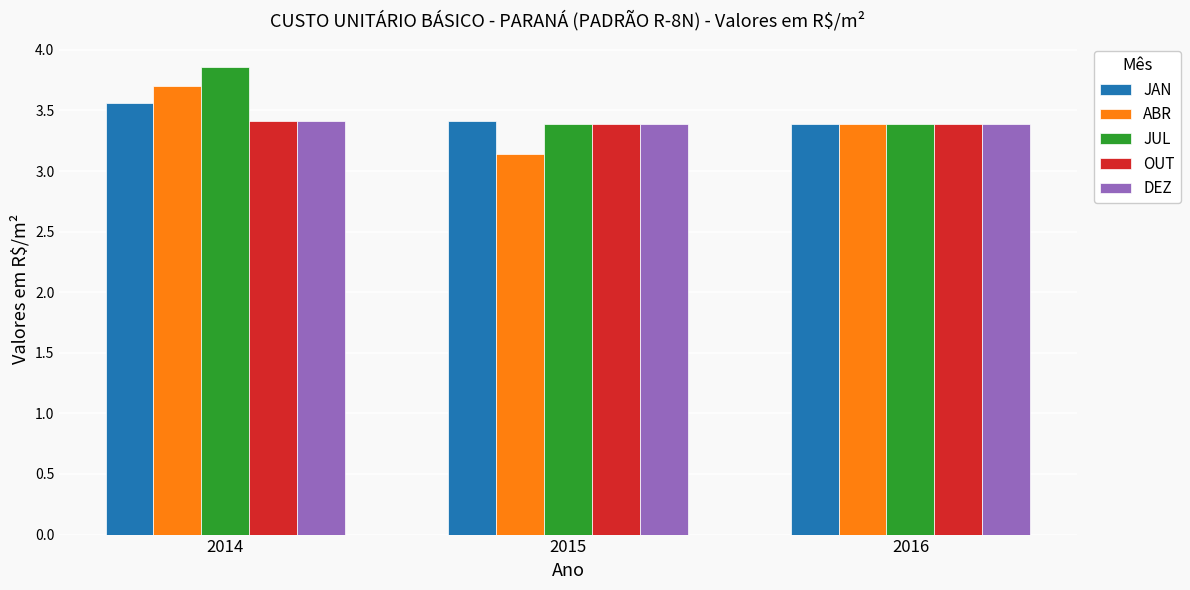

What is the value of the OUT bar at the 3rd from the left?

3.4